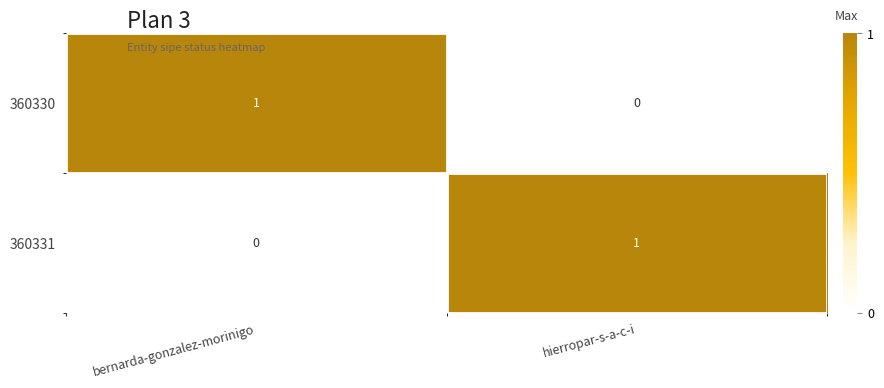

At which label is 360330 closest to 0?

hierropar-s-a-c-i